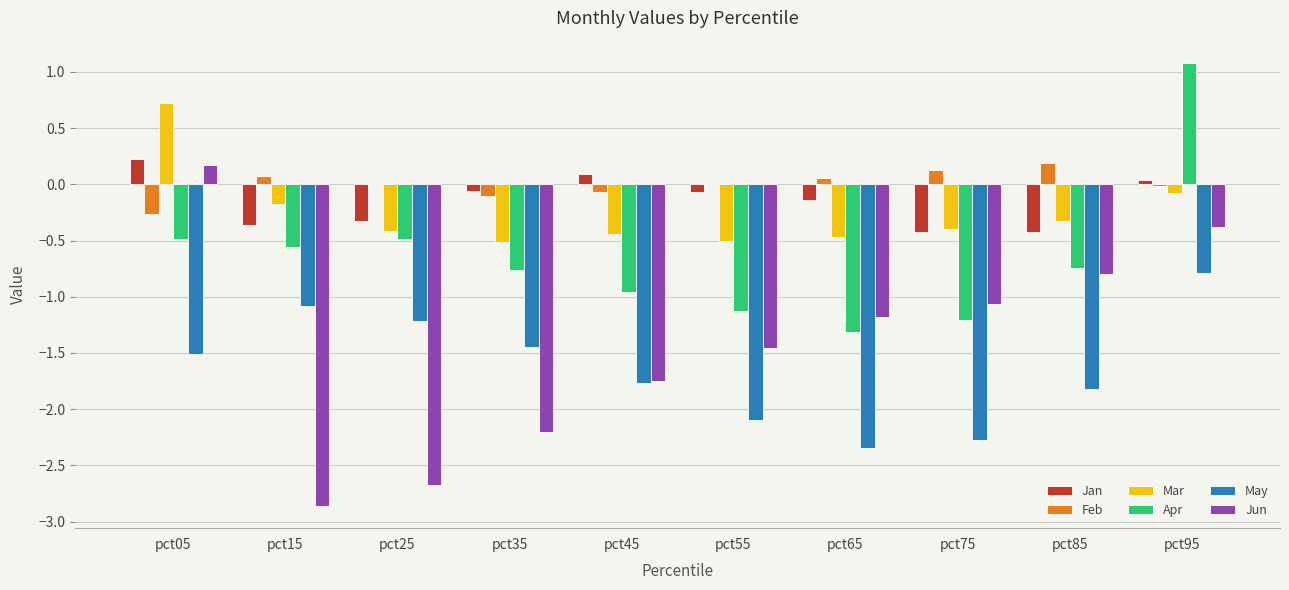

Between pct15 and pct65, which series saw the biggest shift?

Jun